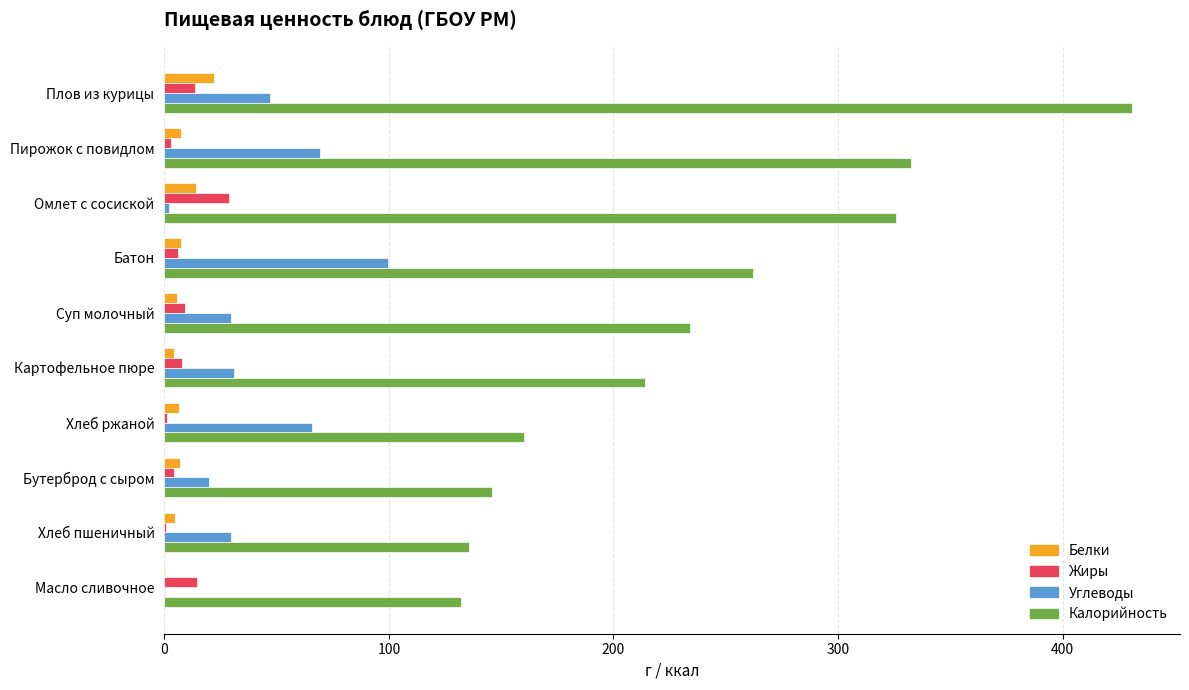

At which category is the sum across all series the highest?

Плов из курицы